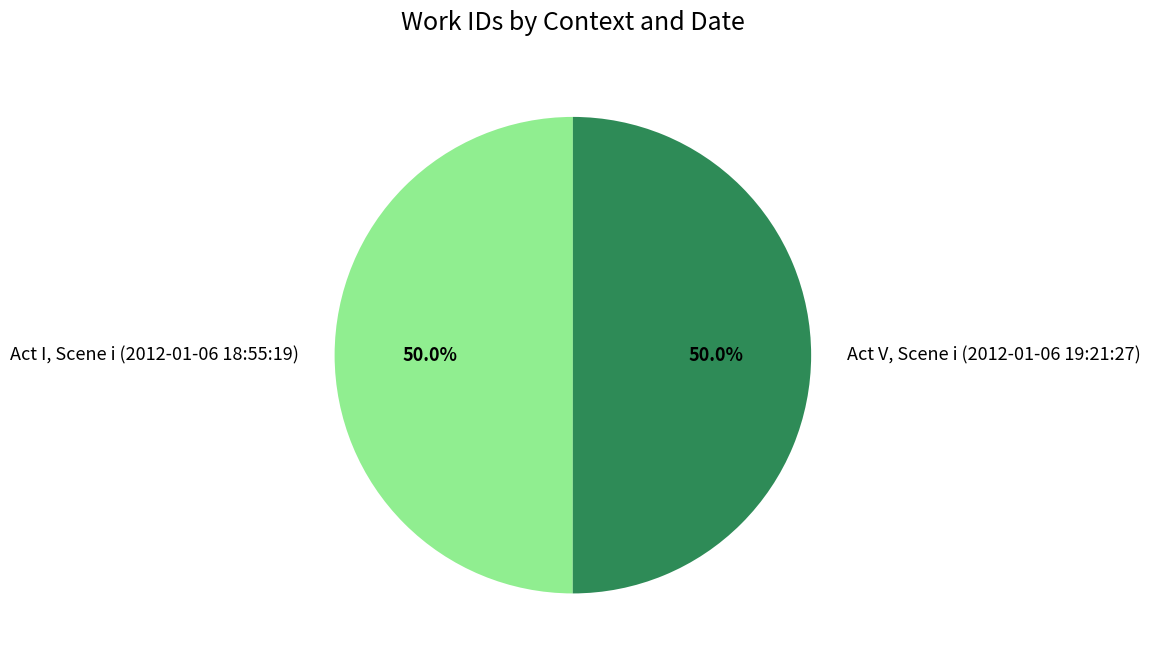

To the nearest percent, what percentage of the pie is Act V, Scene i (2012-01-06 19:21:27)?

50%